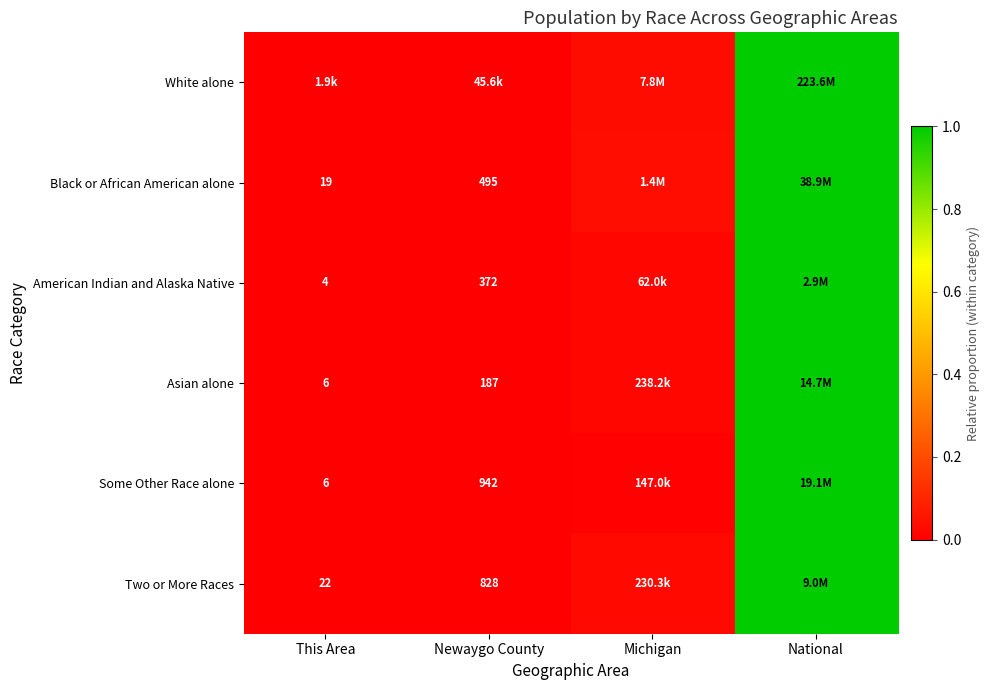

What is the maximum value shown in the chart?

1.0